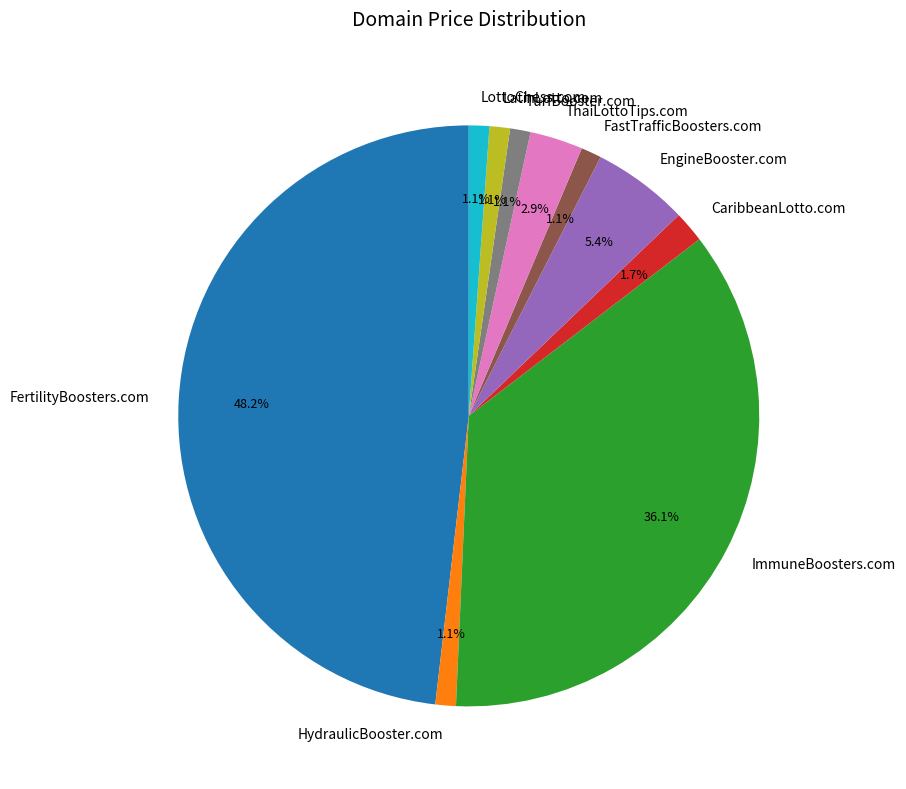

What percentage is the ThaiLottoTips.com slice, to the nearest percent?

3%